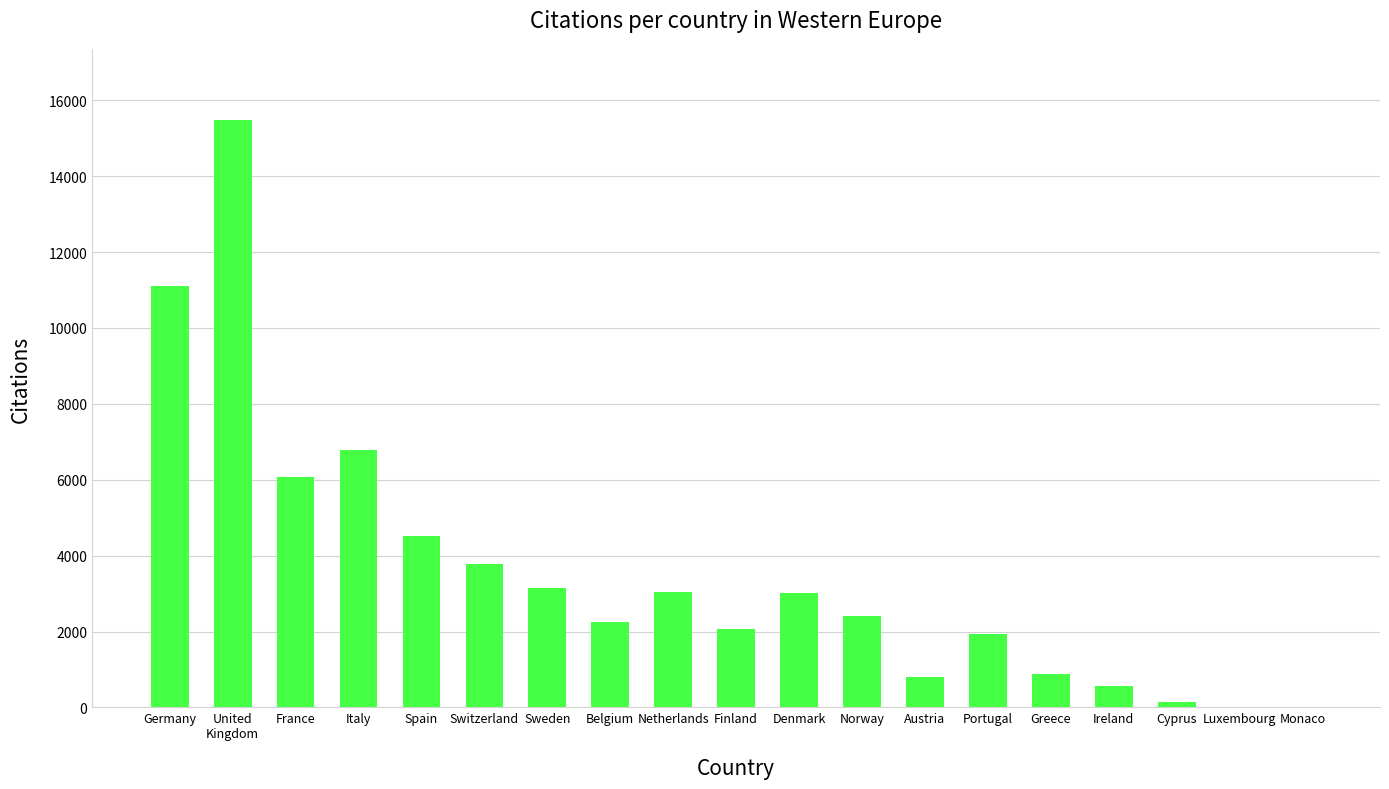

Is it true that the value at Ireland is 568?

True